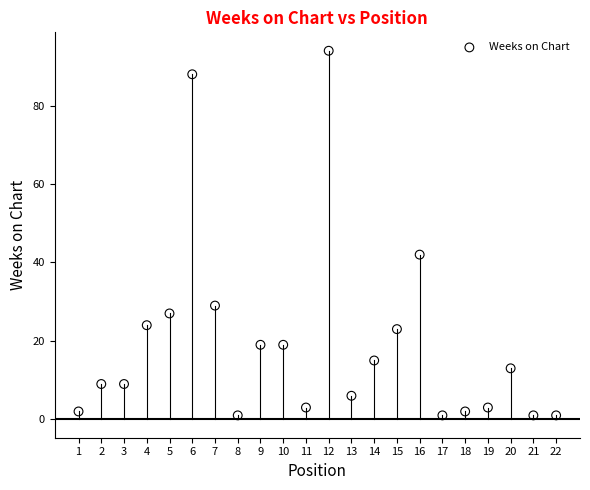

What Y value in the scatter plot is closest to 47?

42